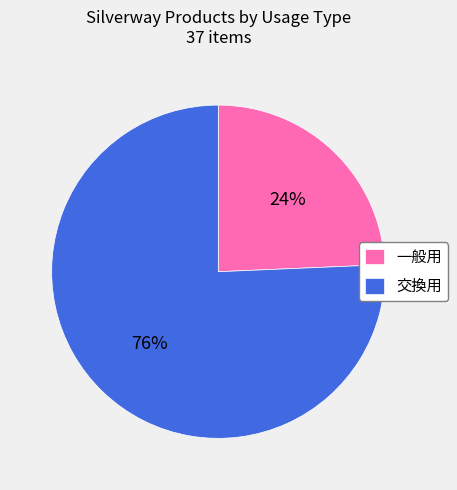

To the nearest percent, what percentage of the pie is 一般用?

24%